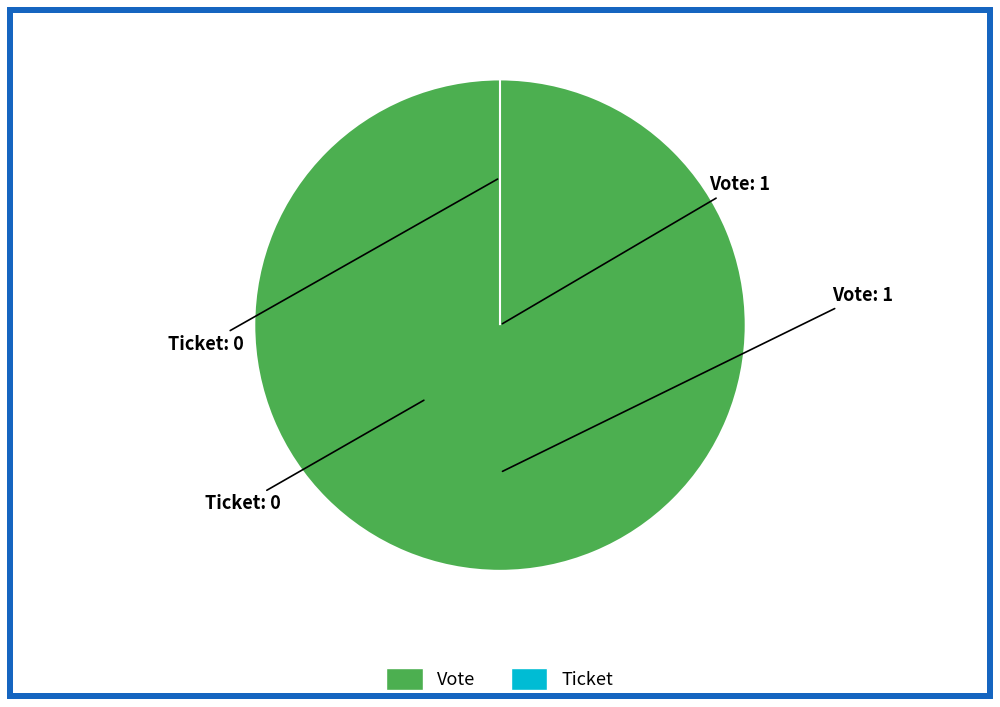

Is it true that Ticket is 1% of the pie?

False